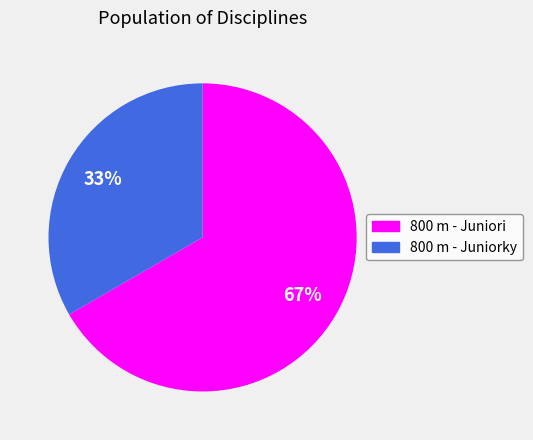

Approximately how many times larger is the value at 800 m - Juniori compared to 800 m - Juniorky?

2.0